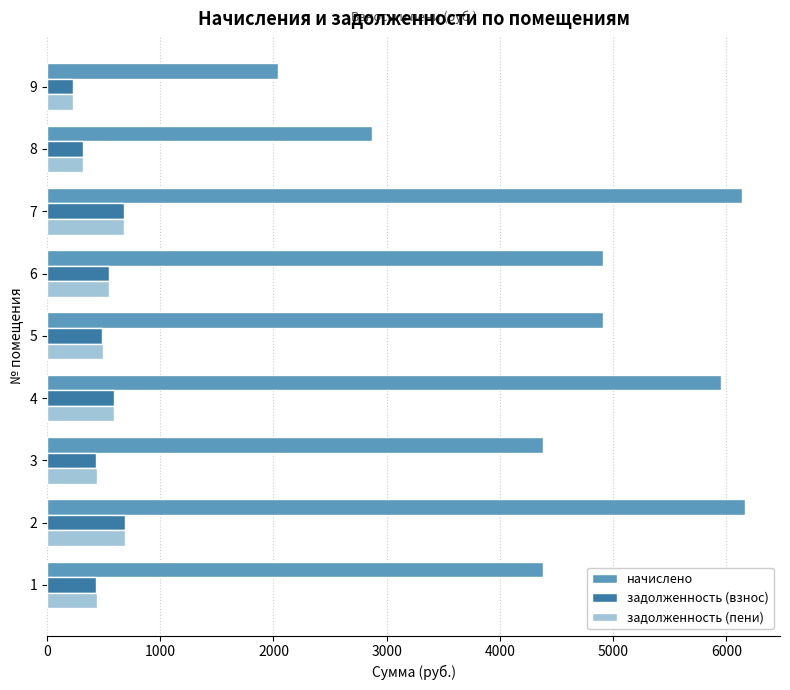

Which series has the largest total across all categories?

начислено